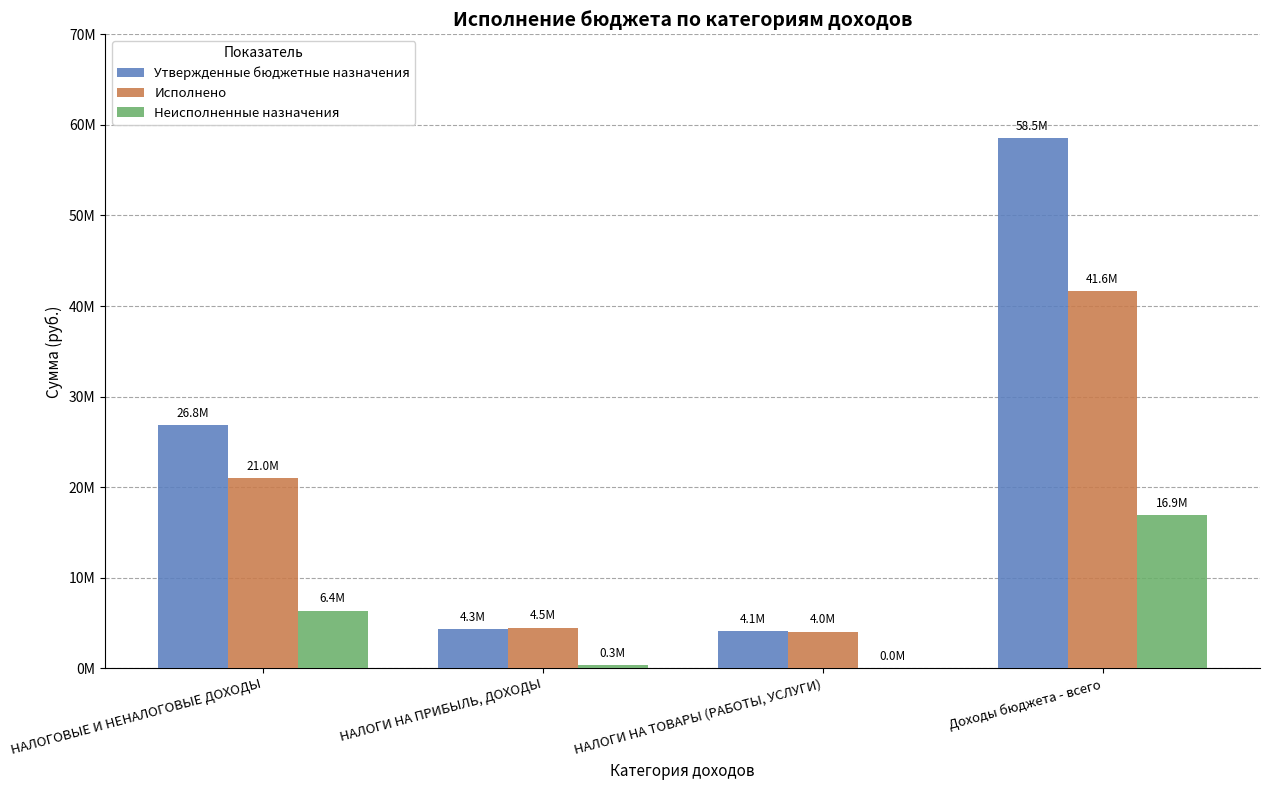

What is the difference between the highest and lowest values at НАЛОГОВЫЕ И НЕНАЛОГОВЫЕ ДОХОДЫ?

20461469.0